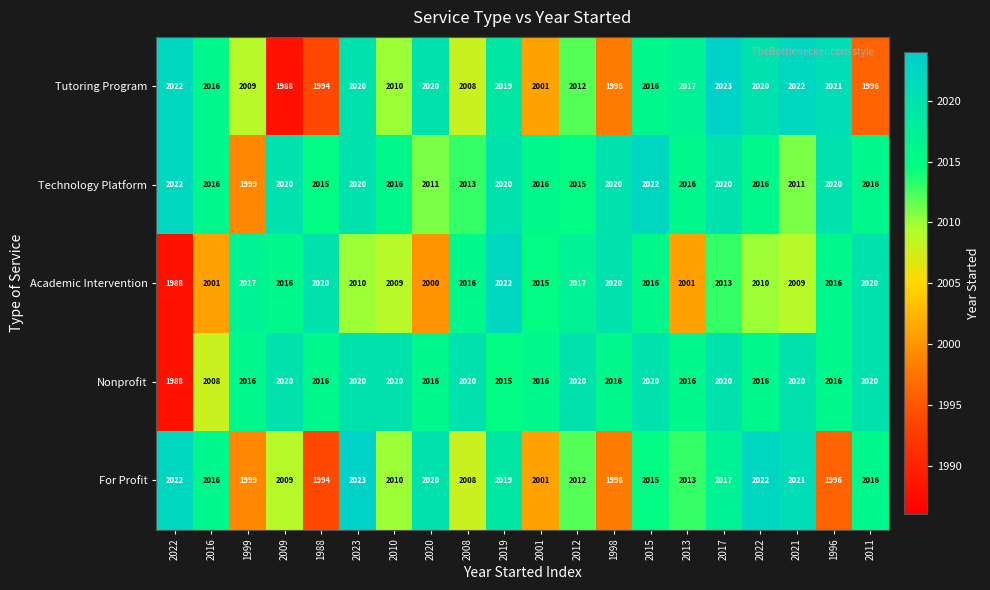

Count the number of categories in the chart.

20